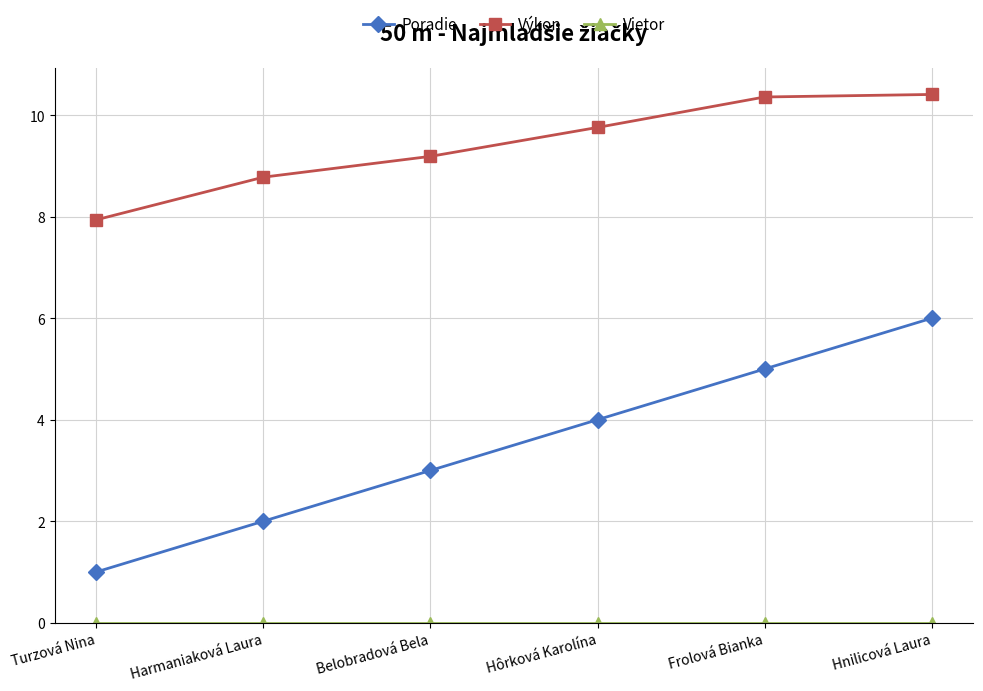

True or false: Poradie has more than 1 interior local peaks.

False